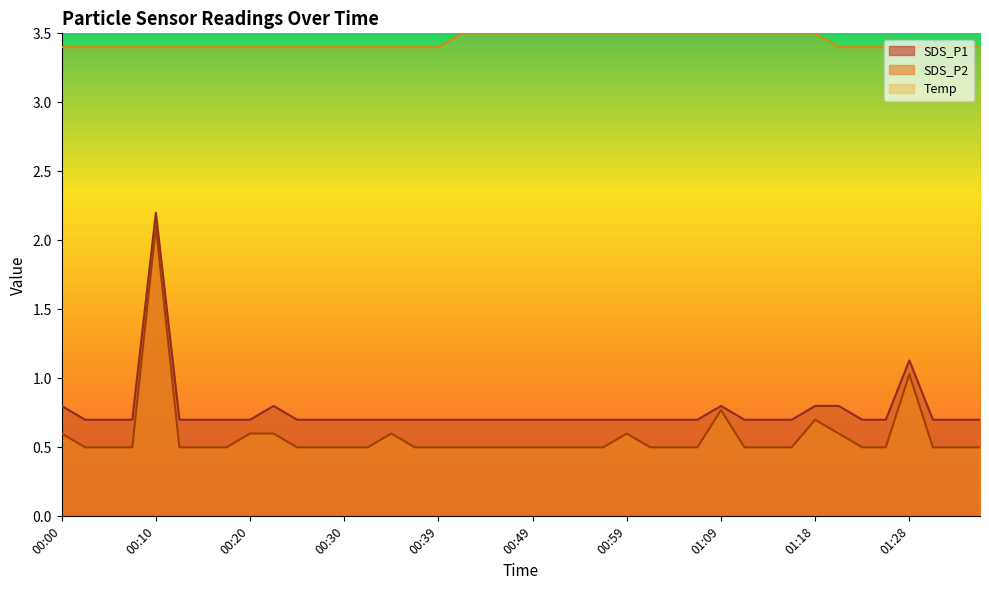

What is the difference between the second highest and minimum values in the SDS_P1 series?

0.4